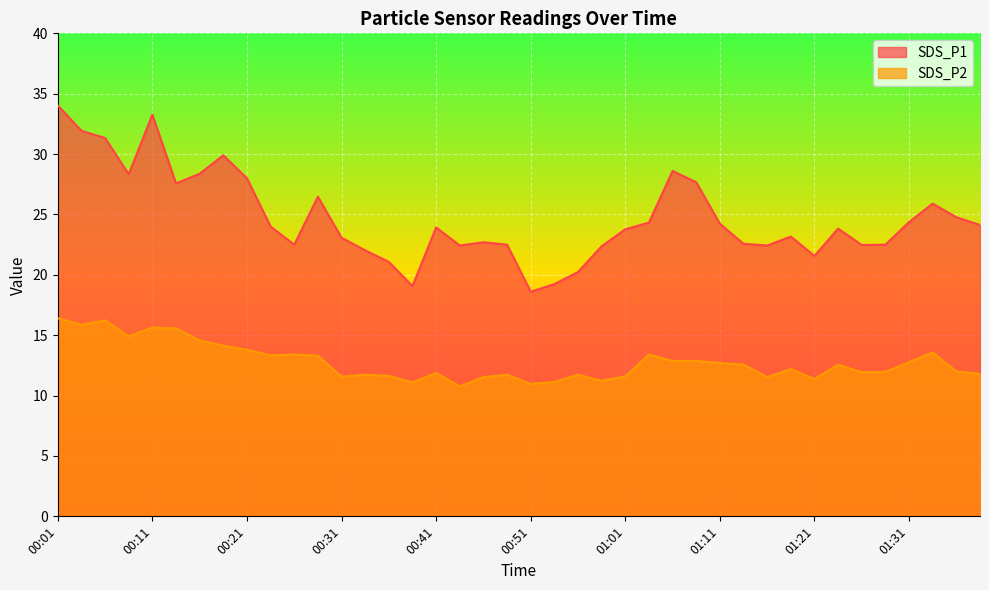

At which label does SDS_P1 first exceed 23?

00:01